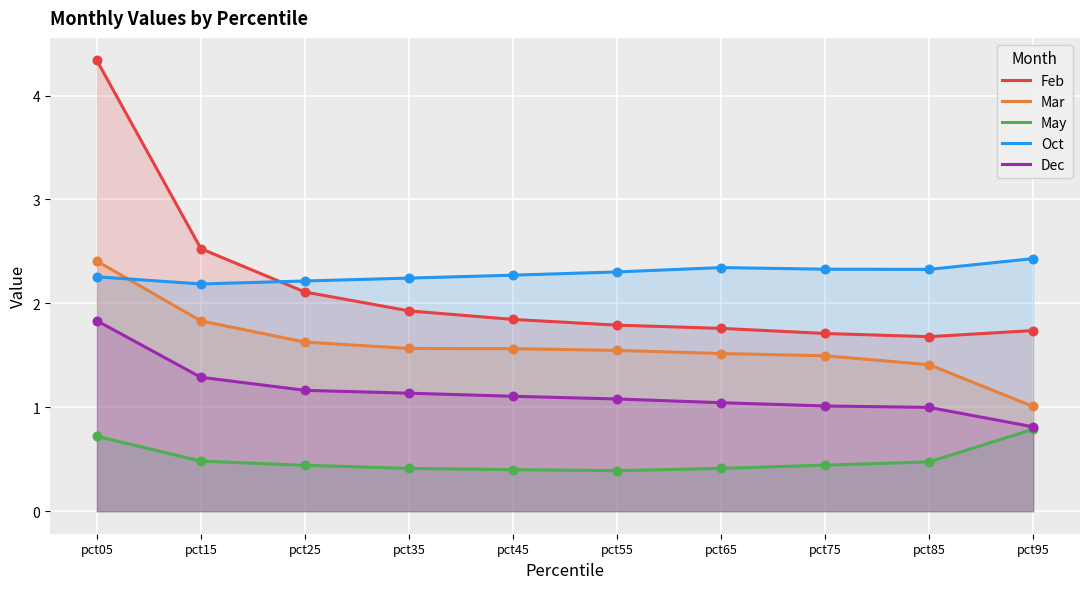

Which series has the largest total across all categories?

Oct